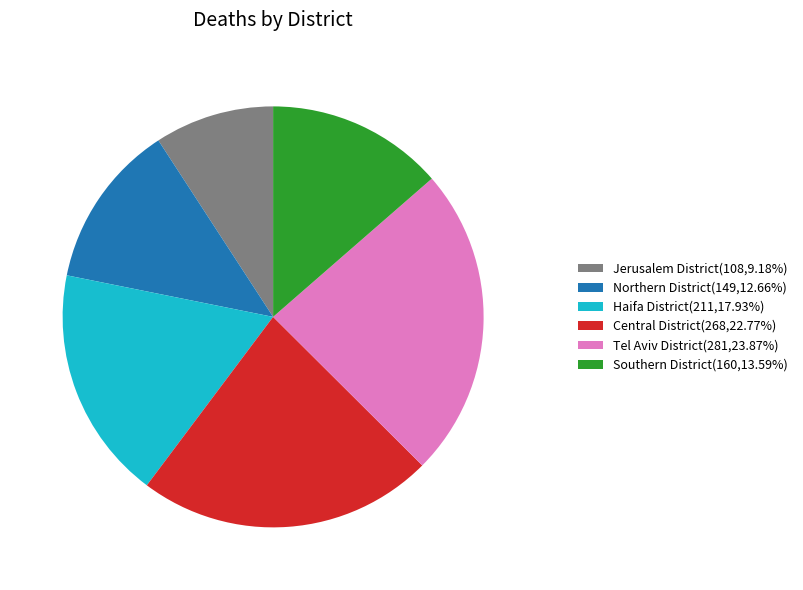

Is the sum of Jerusalem District(108,9.18%) and Central District(268,22.77%) greater than half?

No